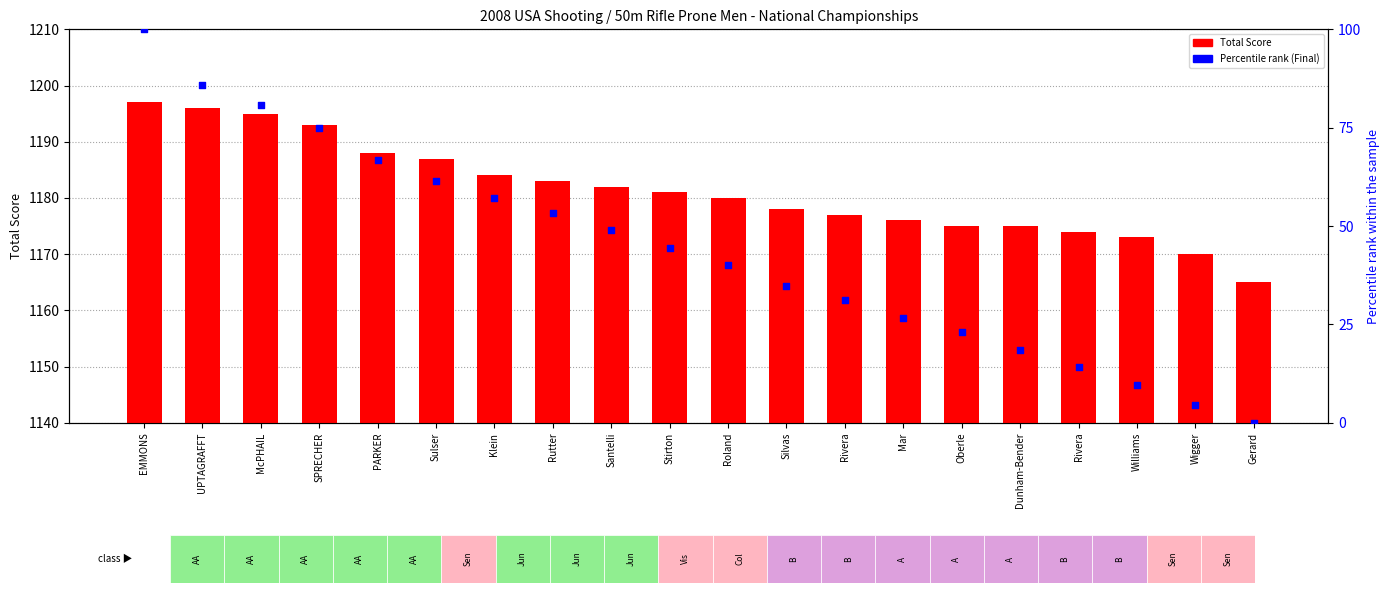

Which series contains the highest Y value?

Total Score